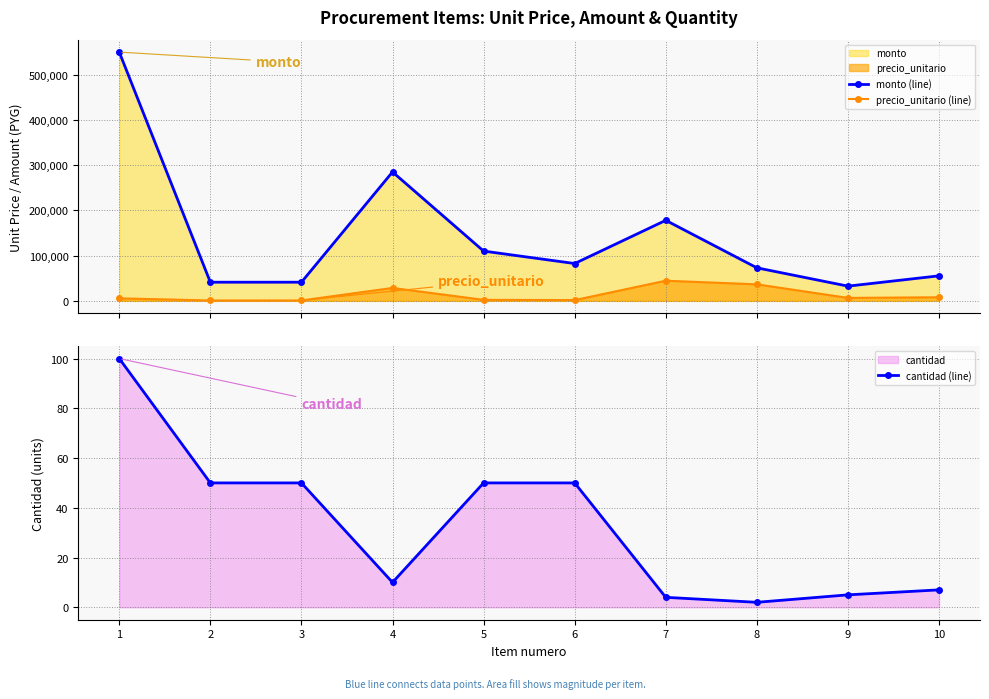

True or false: monto (line) has more than 1 interior local peaks.

True